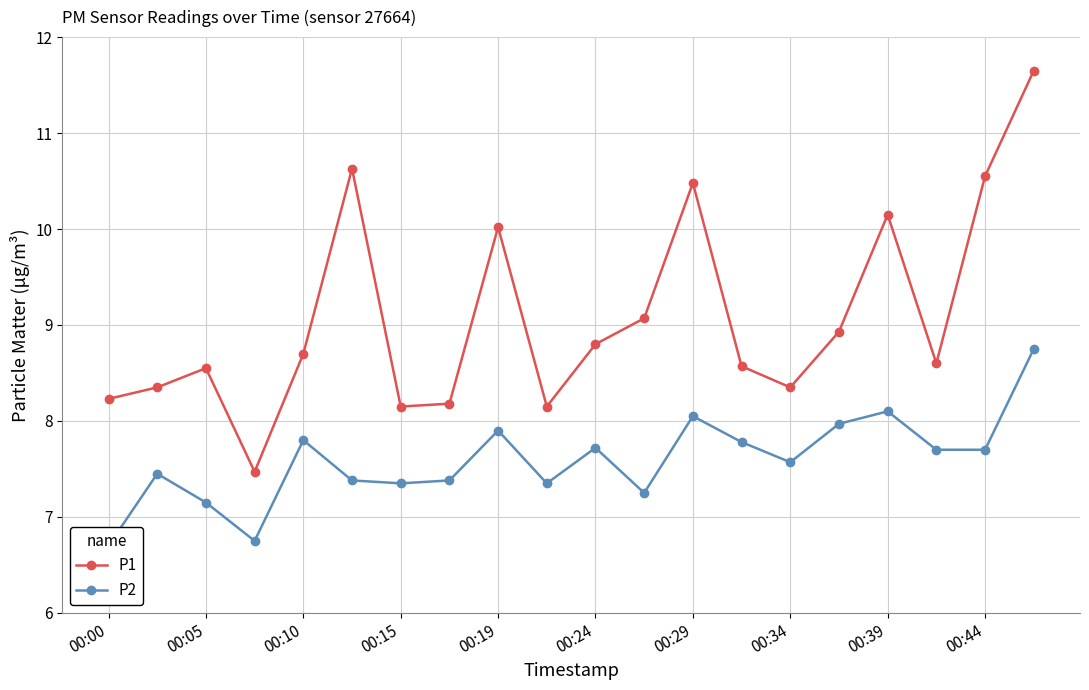

How many lines are shown in the chart?

2